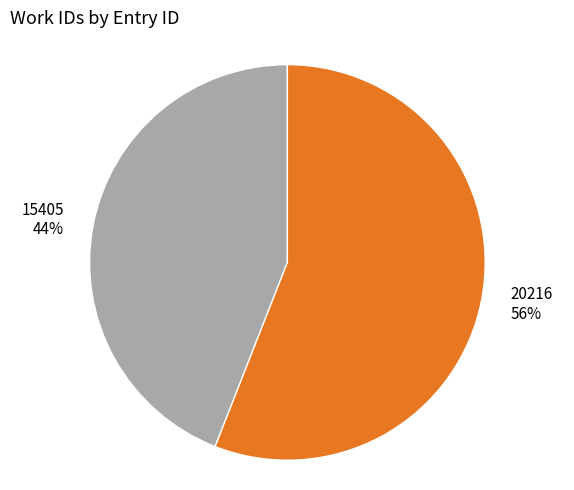

To the nearest percent, what portion does 20216 represent?

56%